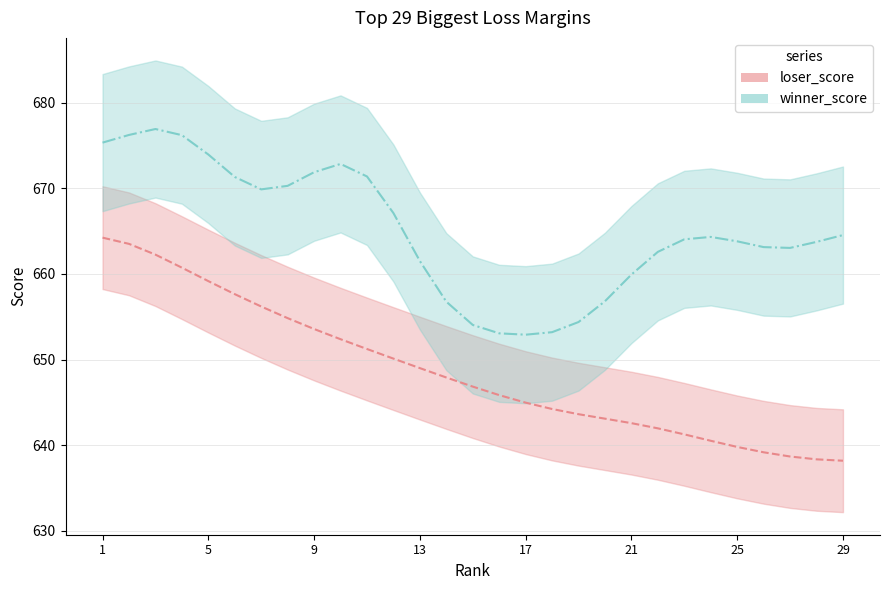

Does the chart have visible grid lines?

Yes